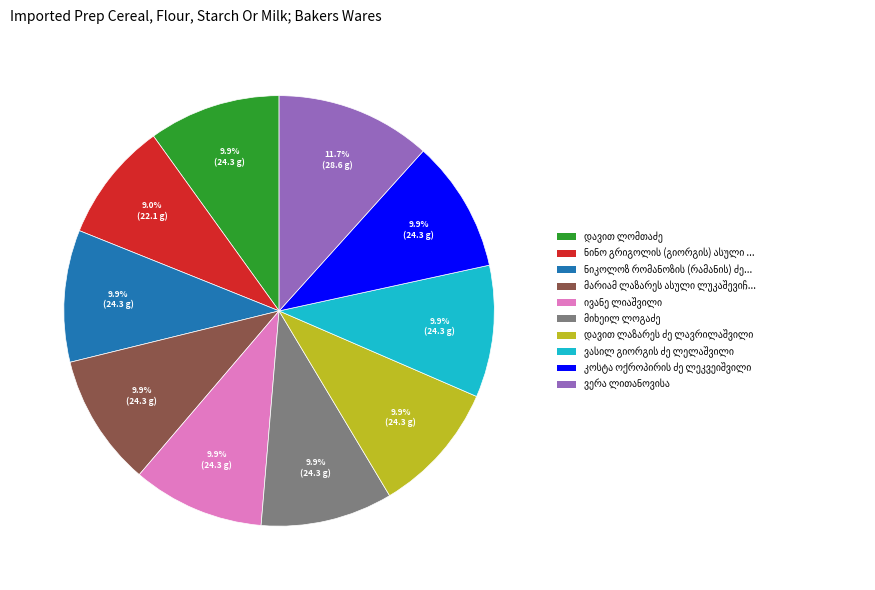

Is there any slice that represents more than half of the pie?

No